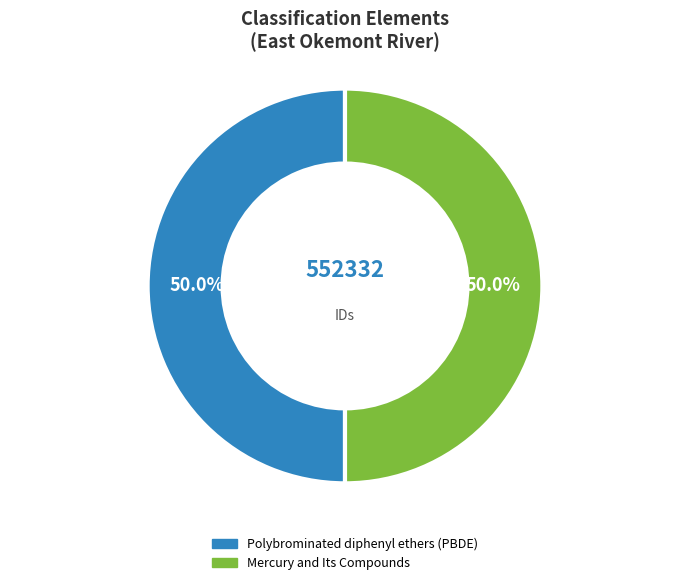

How many segments does this pie chart have?

2